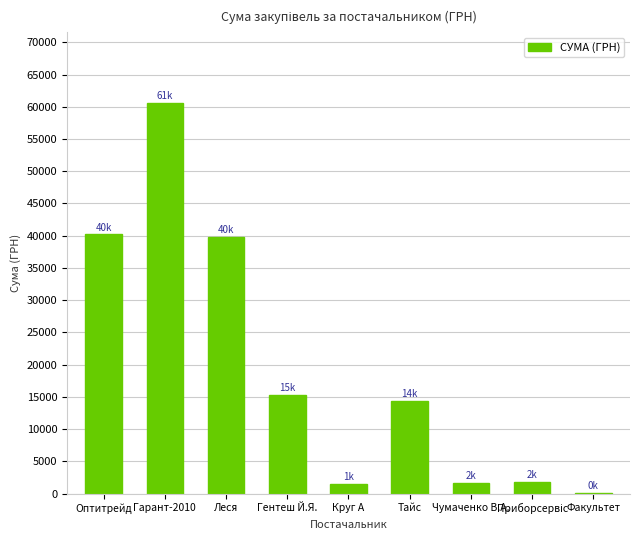

True or false: the data shows 20113.2 at Тайс.

False